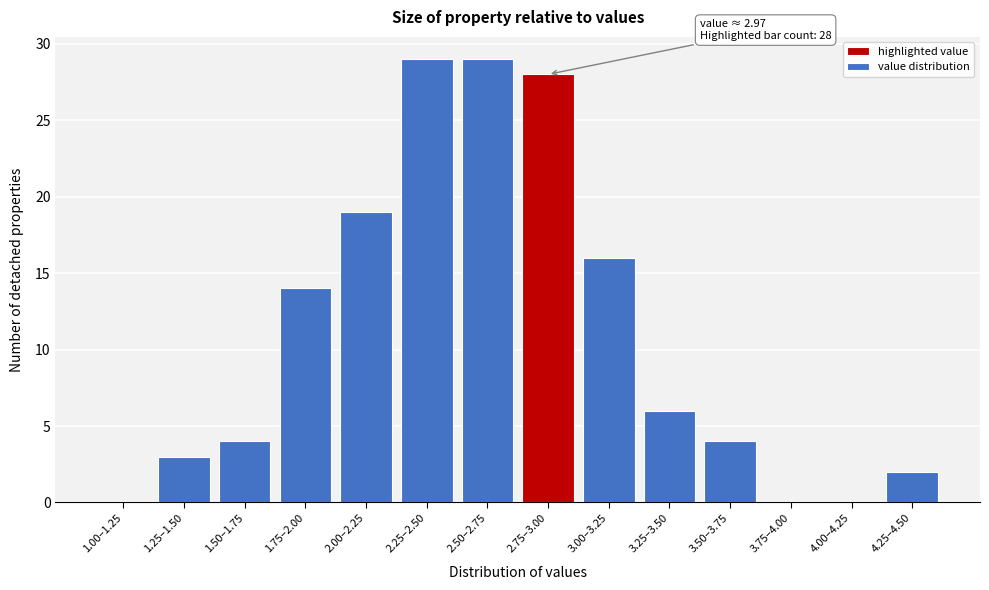

Reading left to right, what are all the values shown in this chart?

1.00–1.25=0	1.25–1.50=3	1.50–1.75=4	1.75–2.00=14	2.00–2.25=19	2.25–2.50=29	2.50–2.75=29	2.75–3.00=28	3.00–3.25=16	3.25–3.50=6	3.50–3.75=4	3.75–4.00=0	4.00–4.25=0	4.25–4.50=2